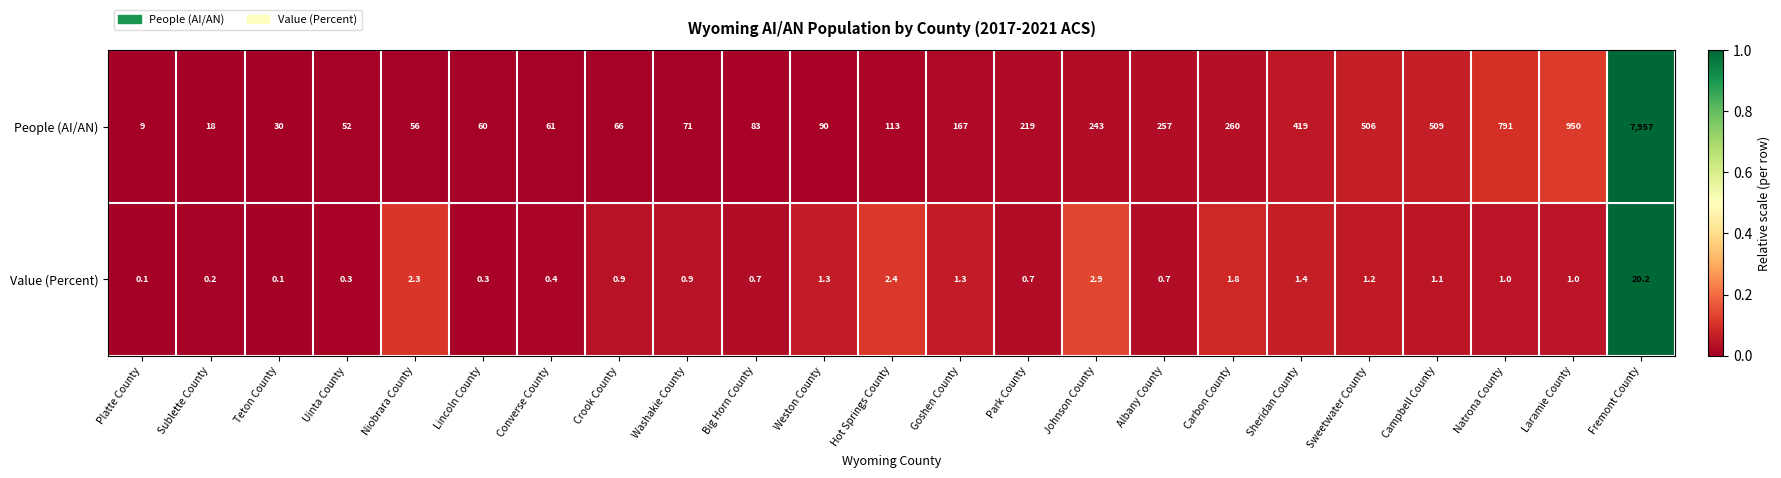

True or false: Value (Percent) has a value of 4.5 at Johnson County.

False